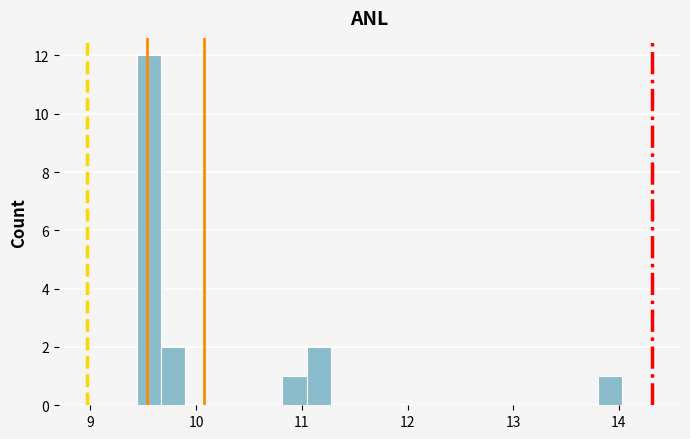

Read against the x-axis, roughly where is the centre of the tallest bar?

9.6